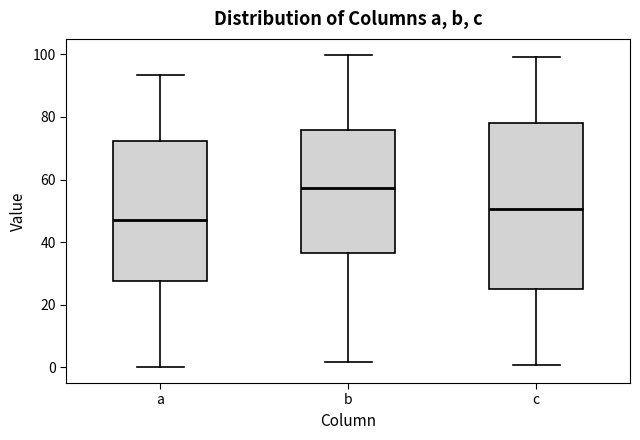

Reading left to right, transcribe this box plot: for each box, give where its median line is, the range the box spans, and where its two whiskers end, as read against the y-axis. The values are not printed on the chart, so give them approximately, as read against the axis.

a: median 48, box 28 to 72, whiskers 0 to 94
b: median 58, box 36 to 76, whiskers 2 to 100
c: median 50, box 26 to 78, whiskers 0 to 100